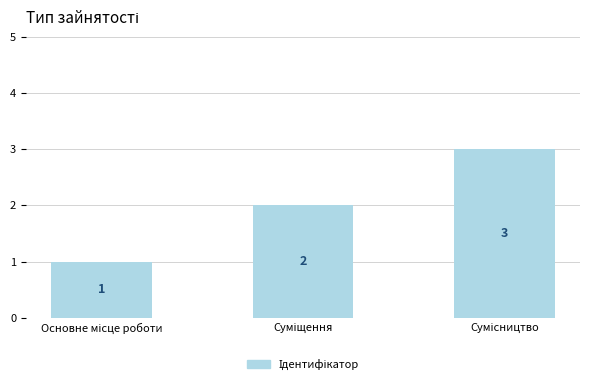

What is the sum of all values?

6